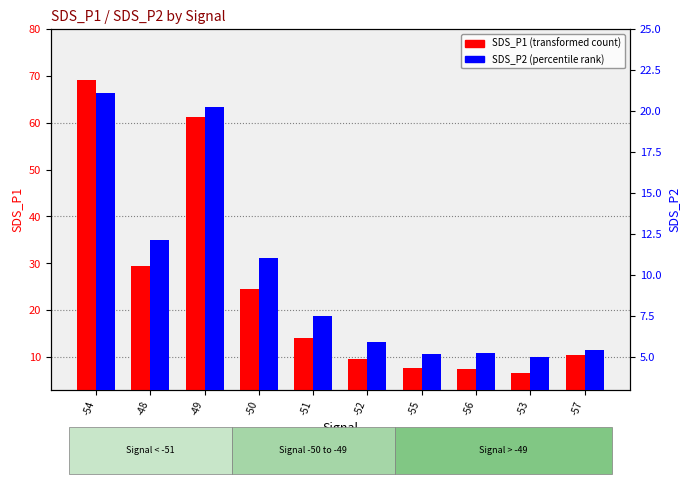

True or false: SDS_P1 has a value of 10.4 at -57.

True